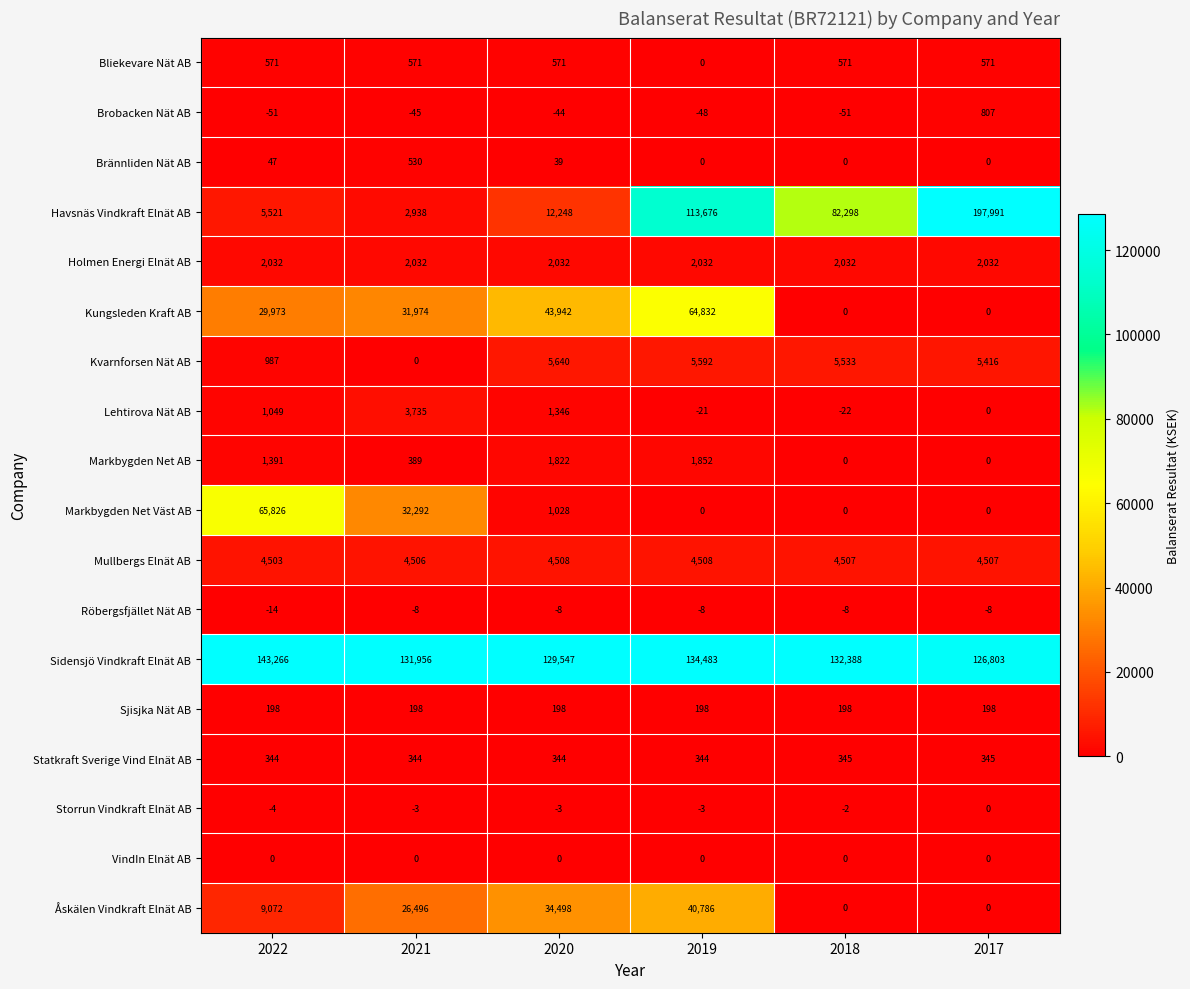

What is the total value across all series at 2022?

264711